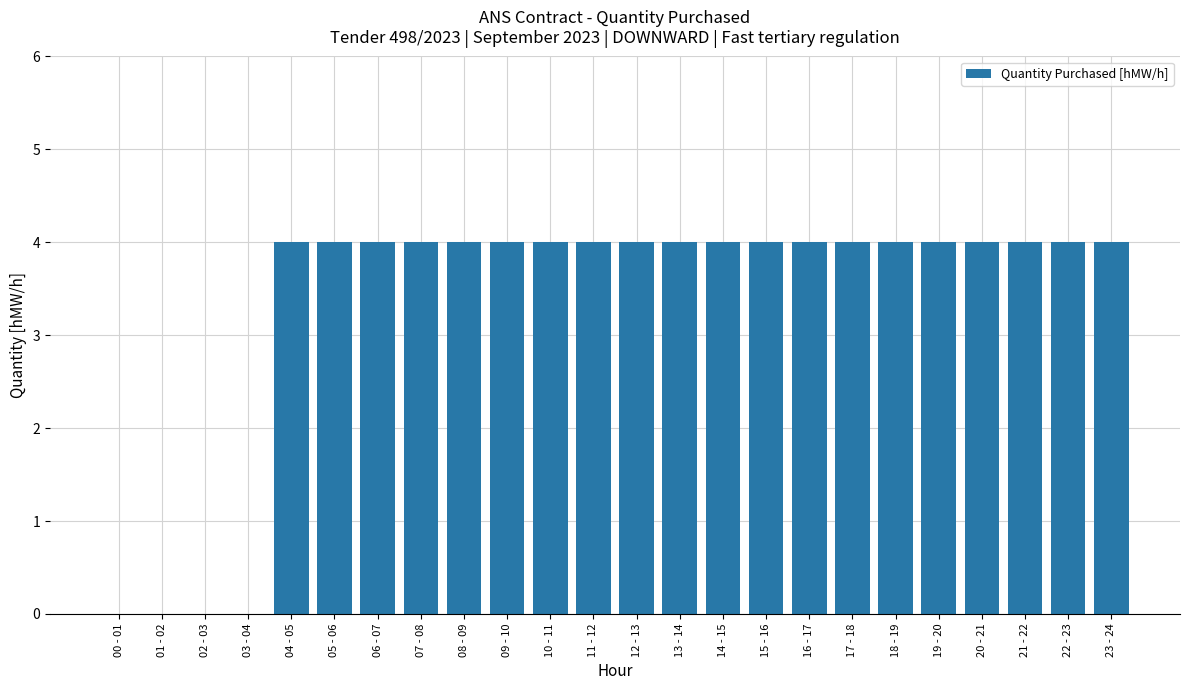

The chart shows a value of 4 at 12 - 13. True or false?

True